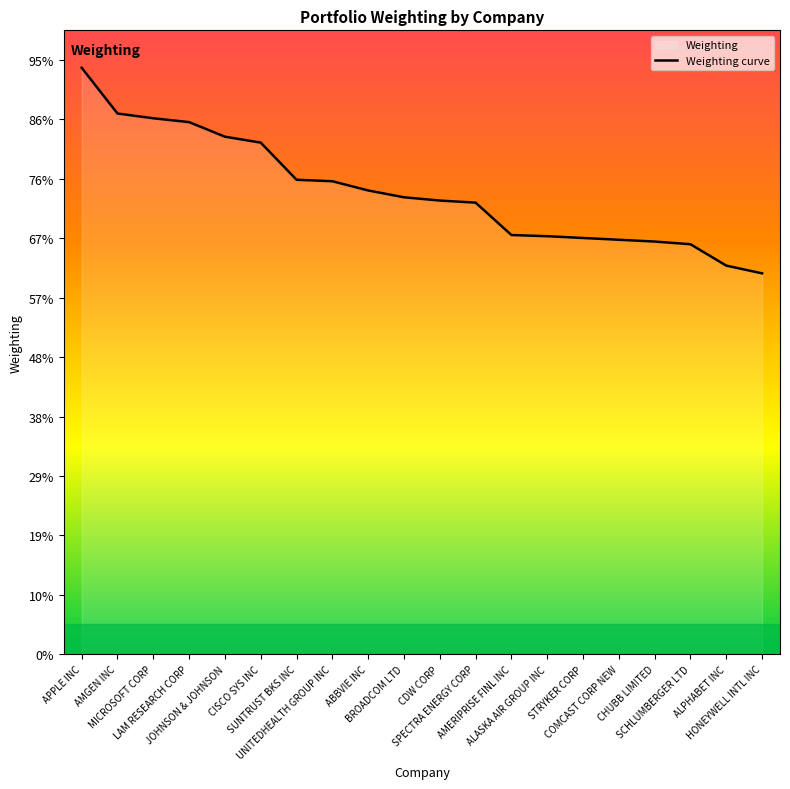

Which has a higher value, CDW CORP or ABBVIE INC?

ABBVIE INC